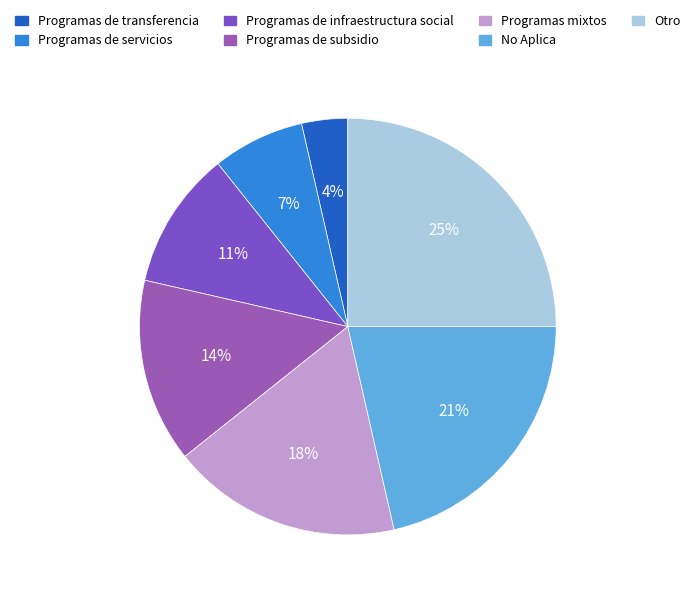

How many slices are in this pie chart?

7